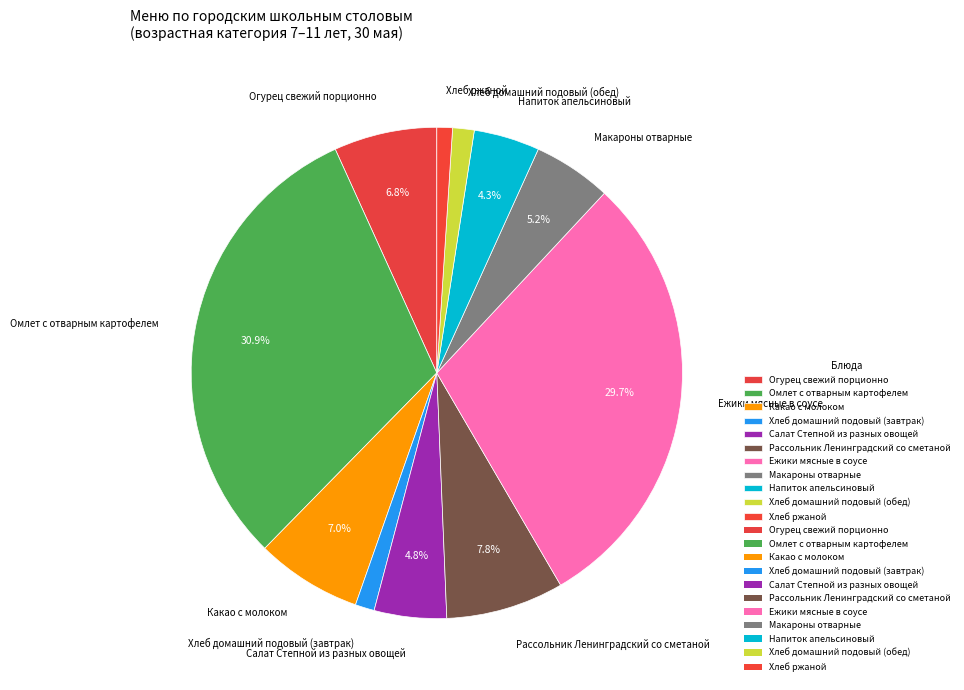

To the nearest percent, what percentage of the pie is Огурец свежий порционно?

7%